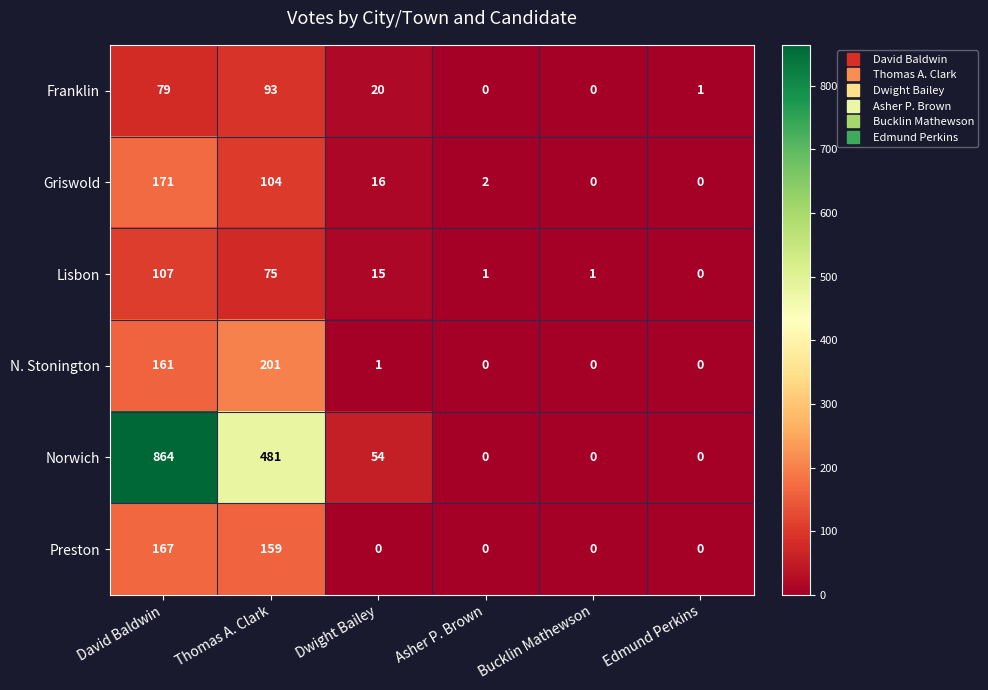

Which series changed the most between Dwight Bailey and Bucklin Mathewson?

Norwich